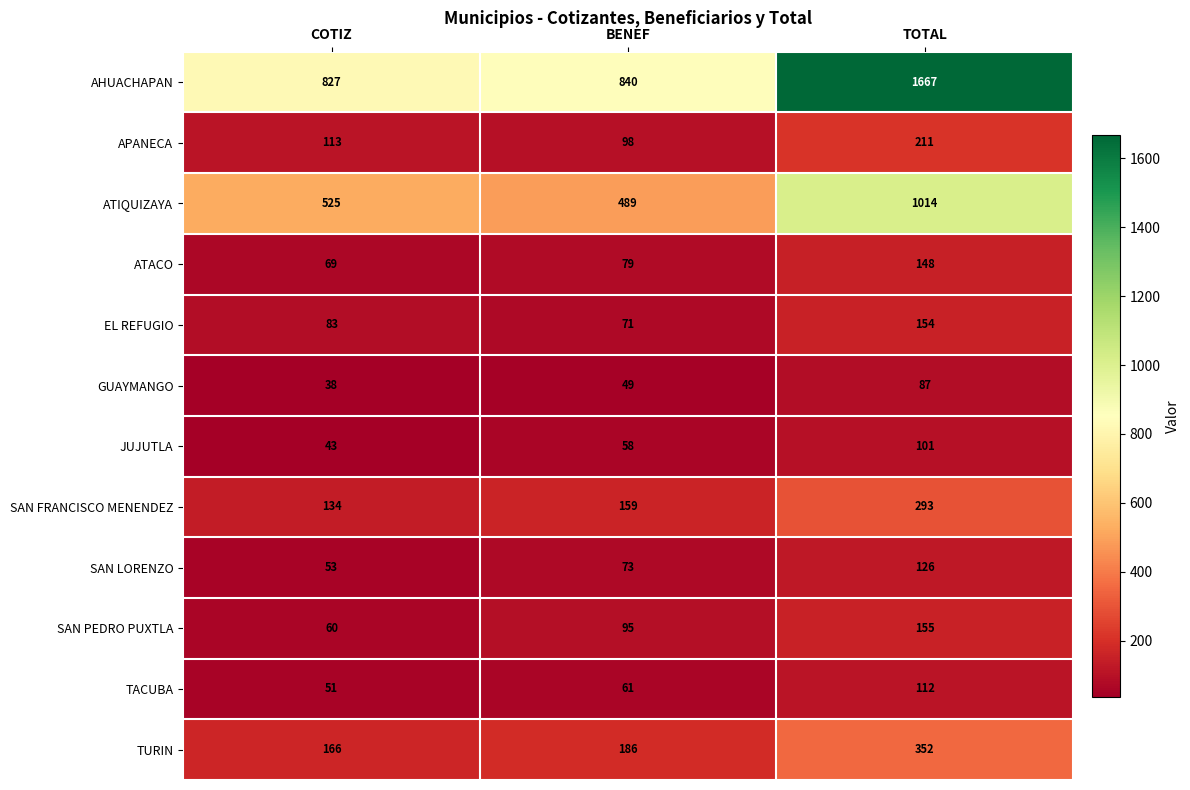

What is the difference between the maximum and minimum values in the SAN PEDRO PUXTLA series?

95